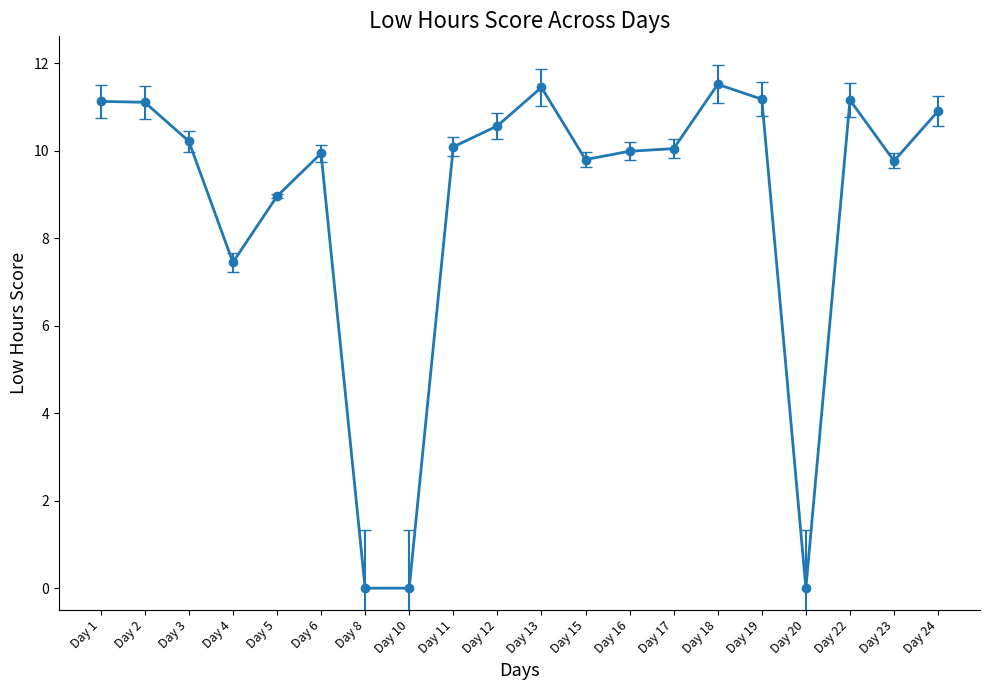

The chart shows a value of 2.6 at Day 23. True or false?

False